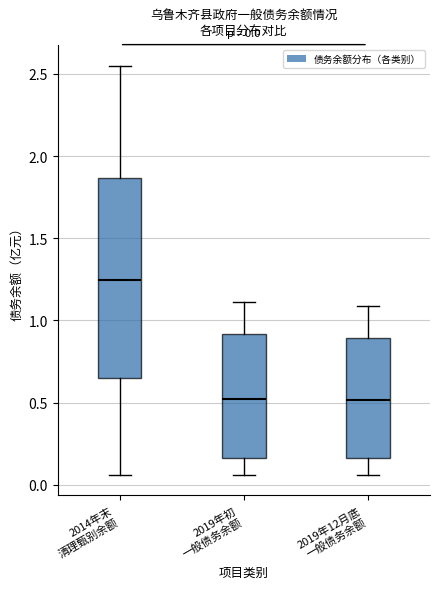

Which box is the tallest, from its lower edge to its upper edge?

2014年末 清理甄别余额